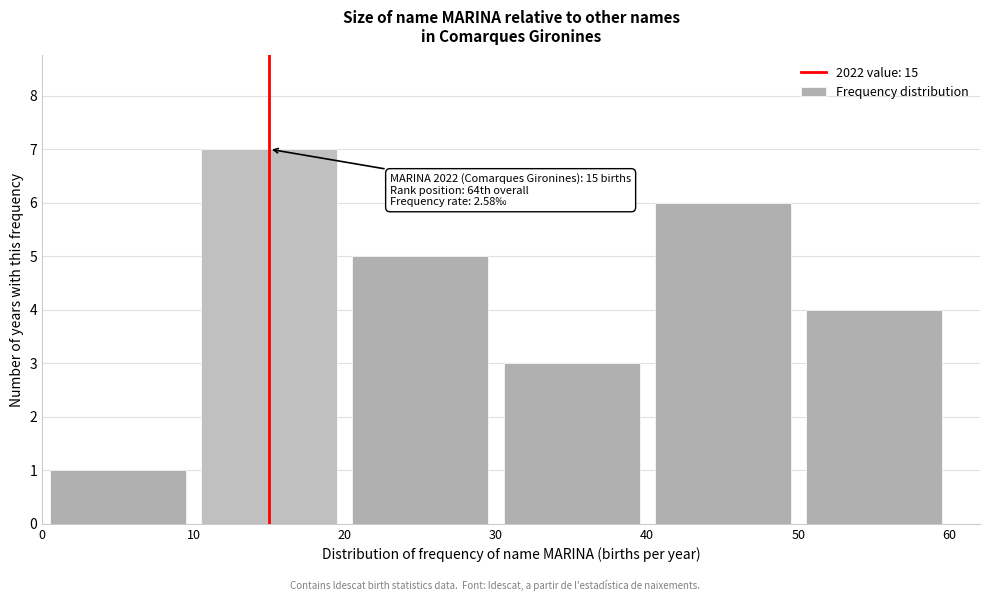

Over which range of the x-axis is the bar tallest?

10 to 20